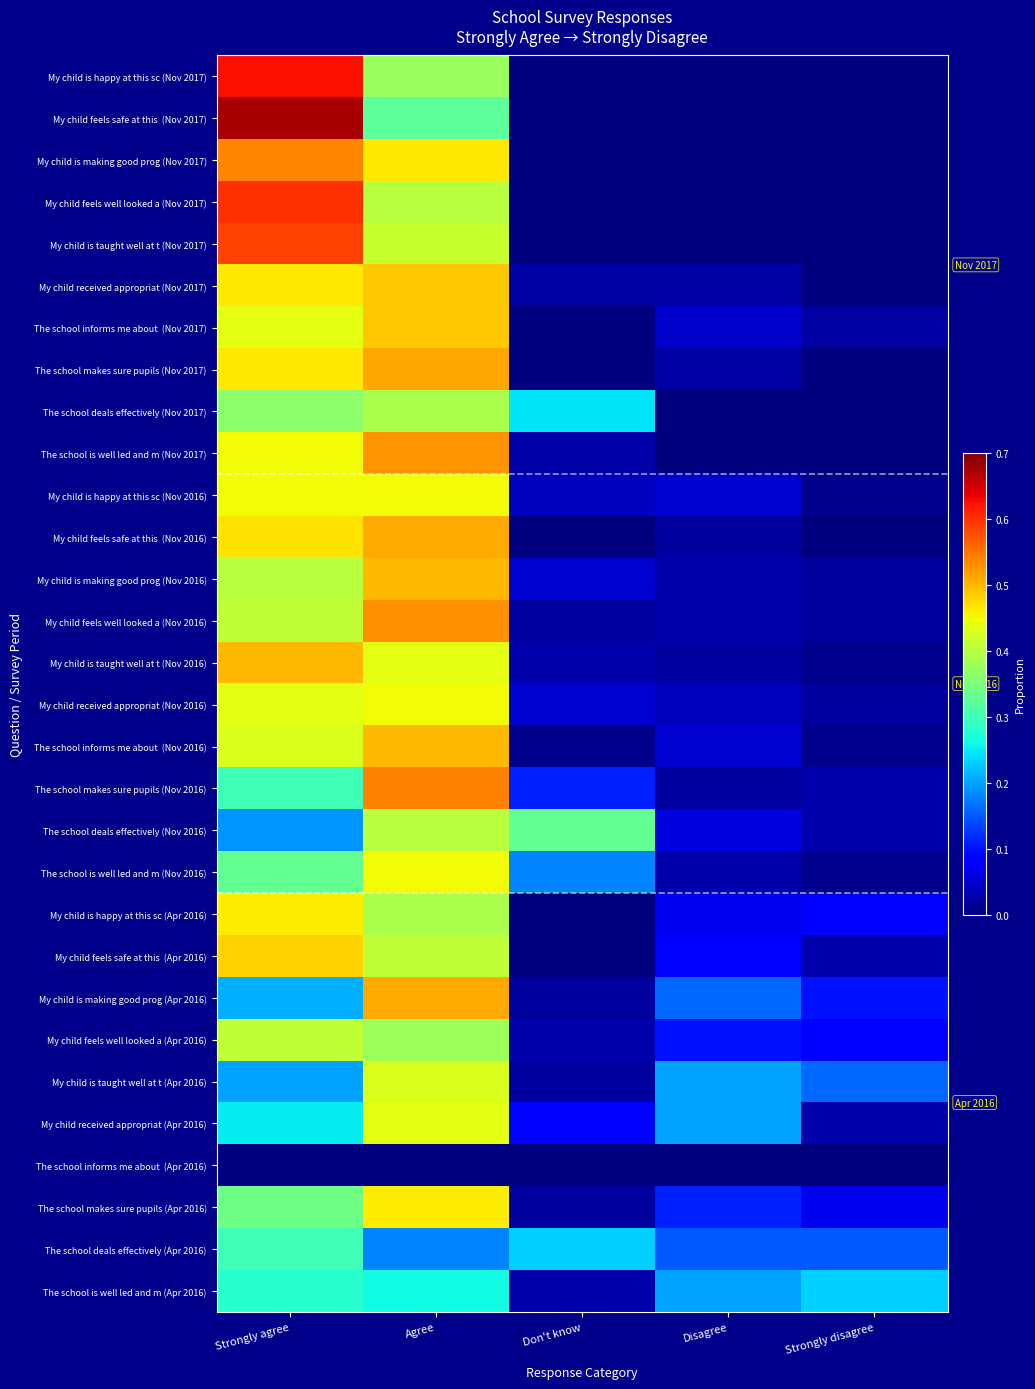

Between Don't know and Strongly agree, which is larger?

Strongly agree